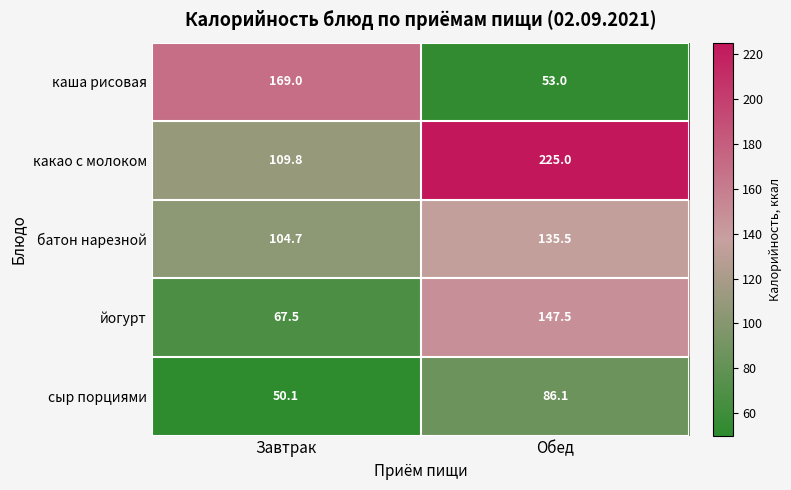

How many data points in сыр порциями are above 86?

1